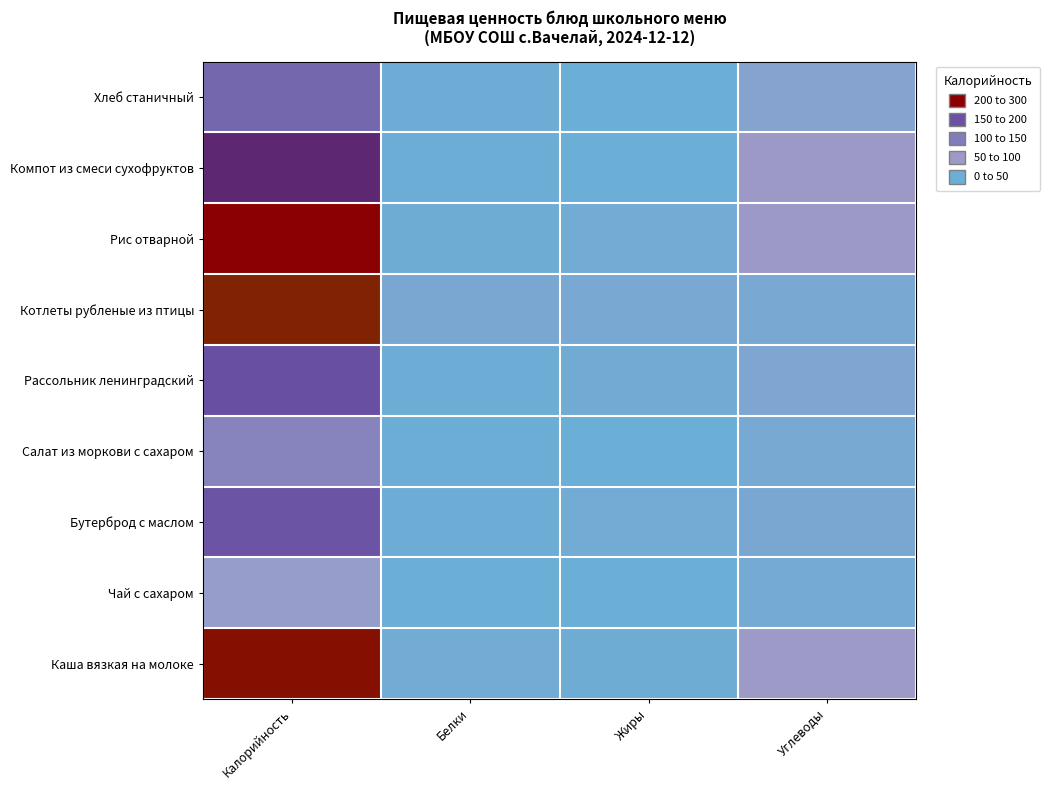

At how many categories does at least one series exceed 276?

1